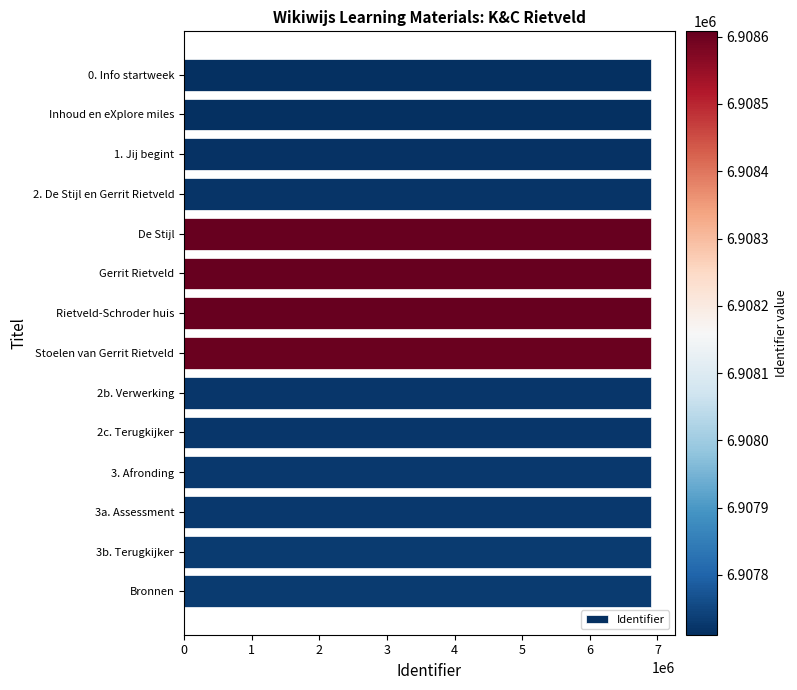

How many bars are there in total?

14